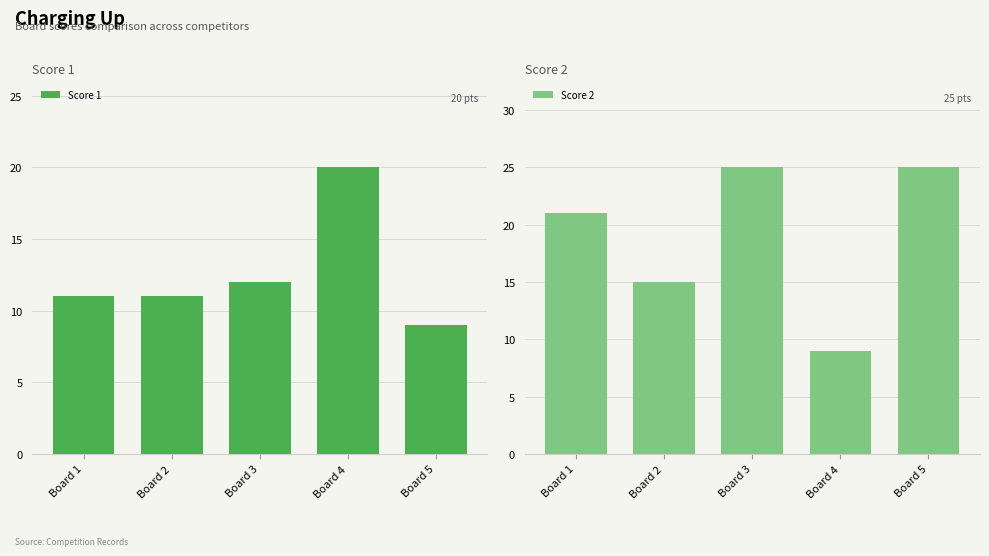

How many bars are there in total?

10